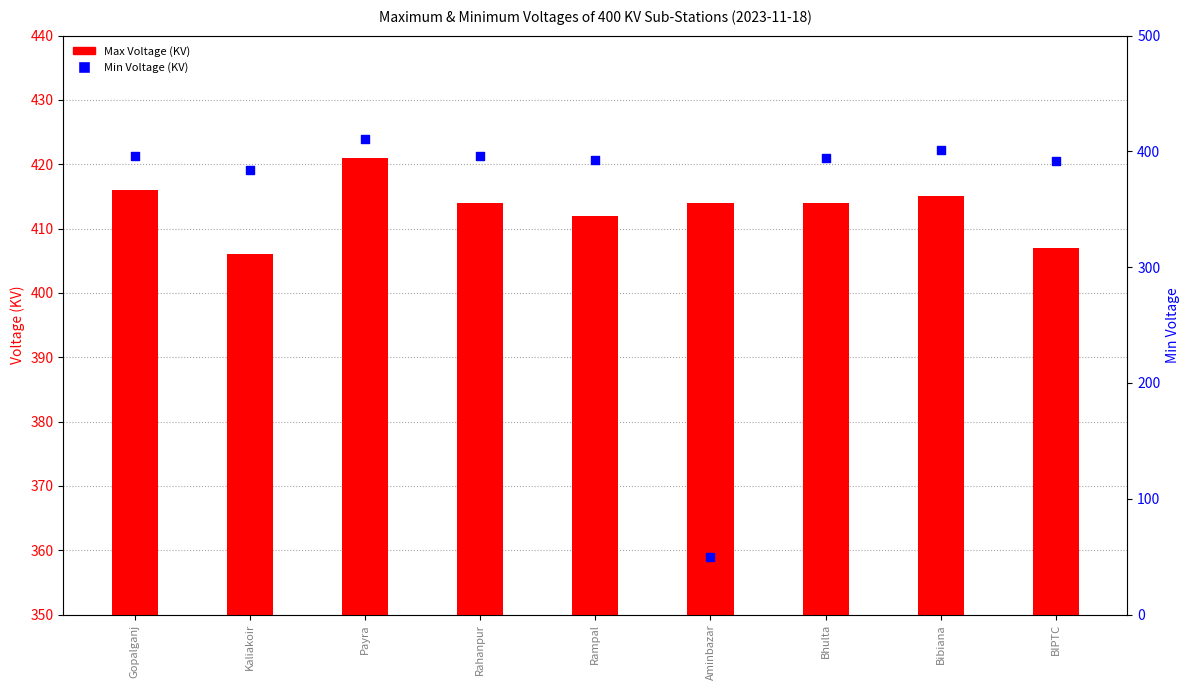

What are all the series names shown in the legend?

Max Voltage, Min Voltage